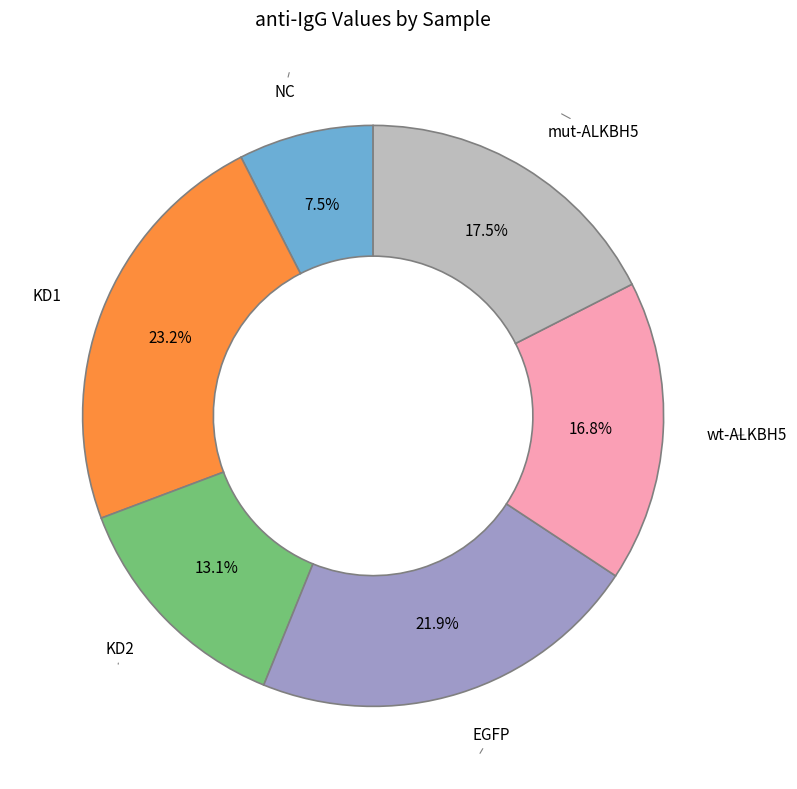

To the nearest percent, what is the difference between the largest and smallest slice percentages?

16%